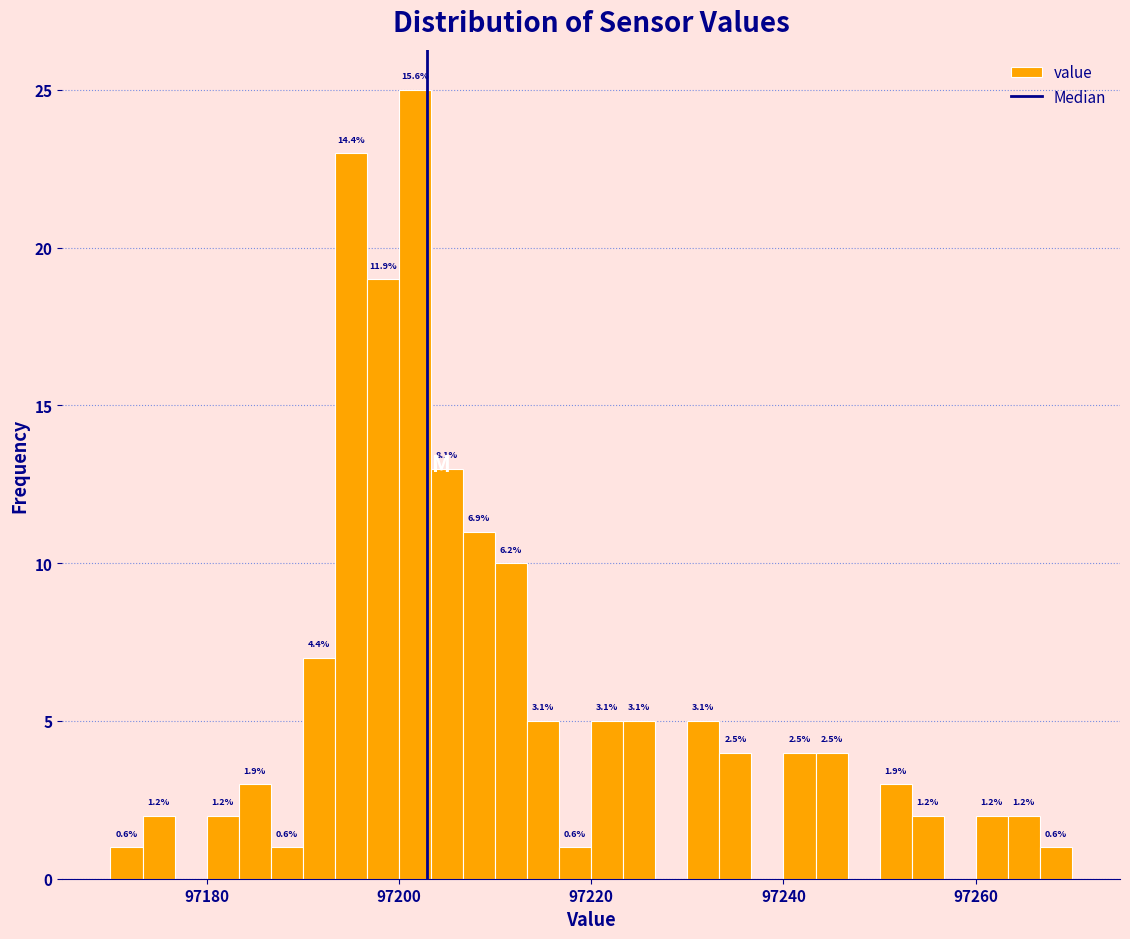

Read against the x-axis, roughly where is the centre of the tallest bar?

97202